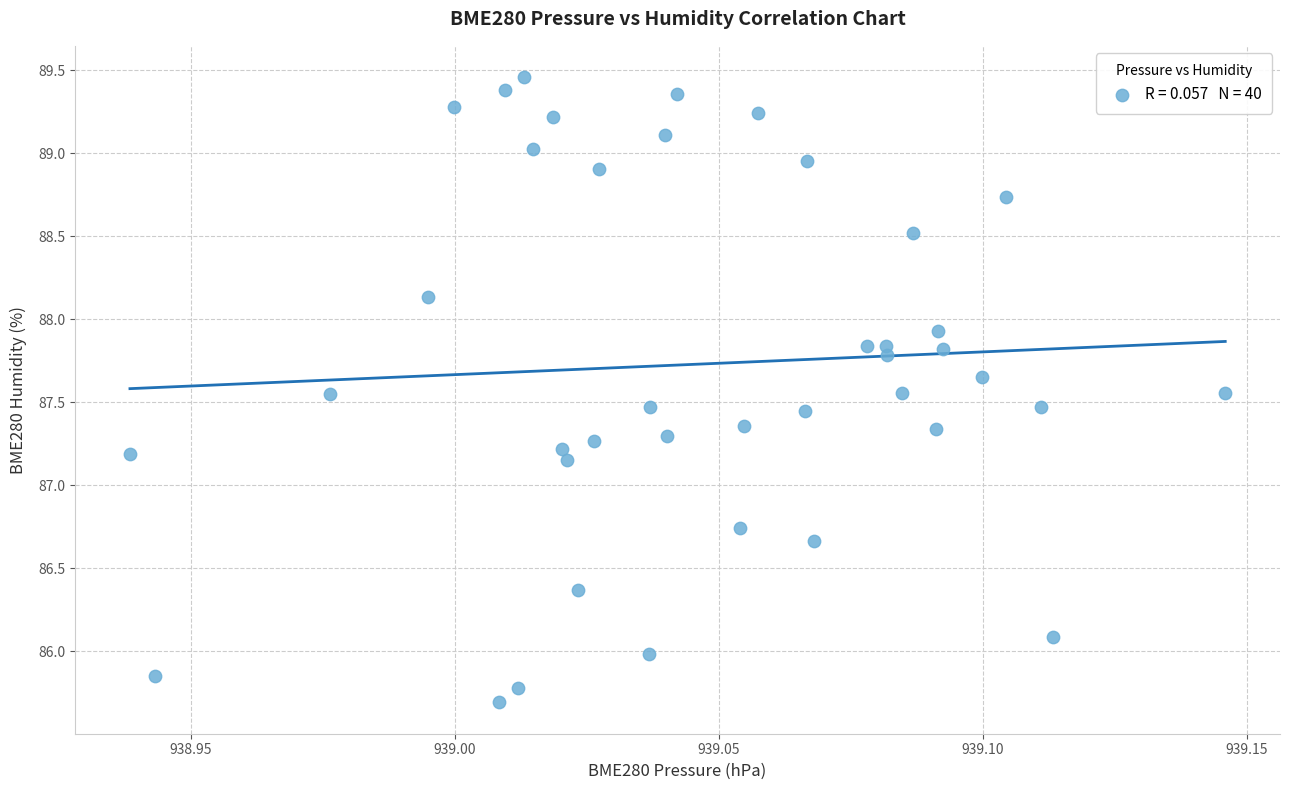

What is the range of Y values (max minus min)?

3.8